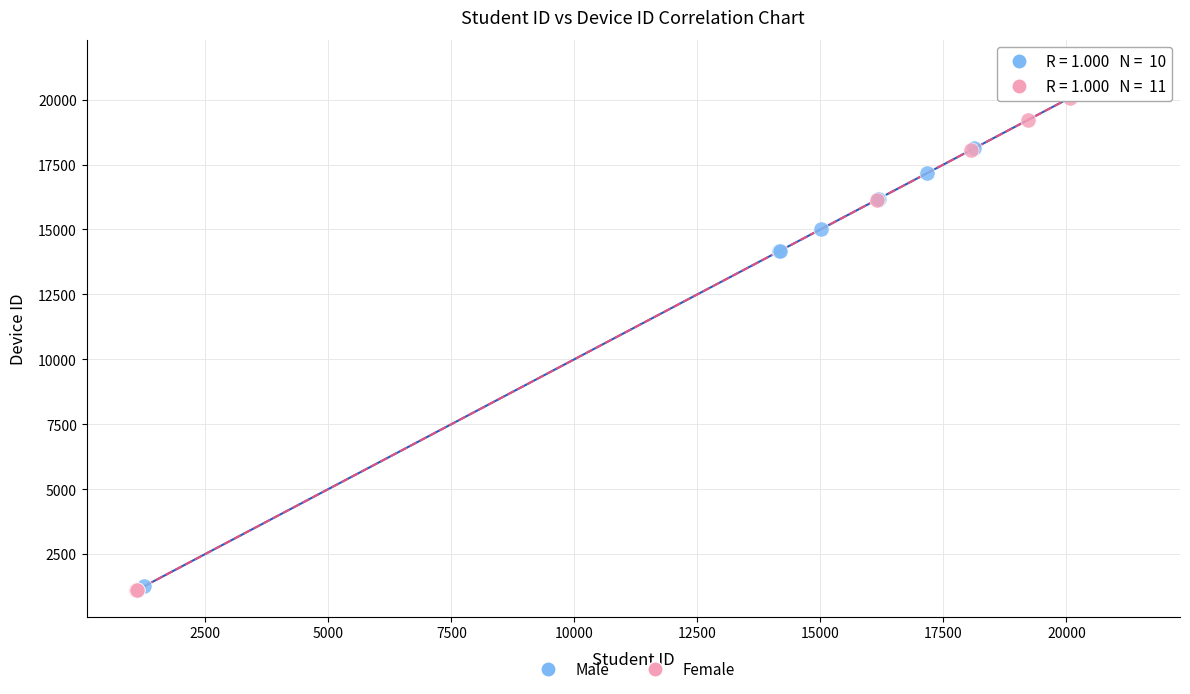

Which series has the widest spread of Y values?

Male